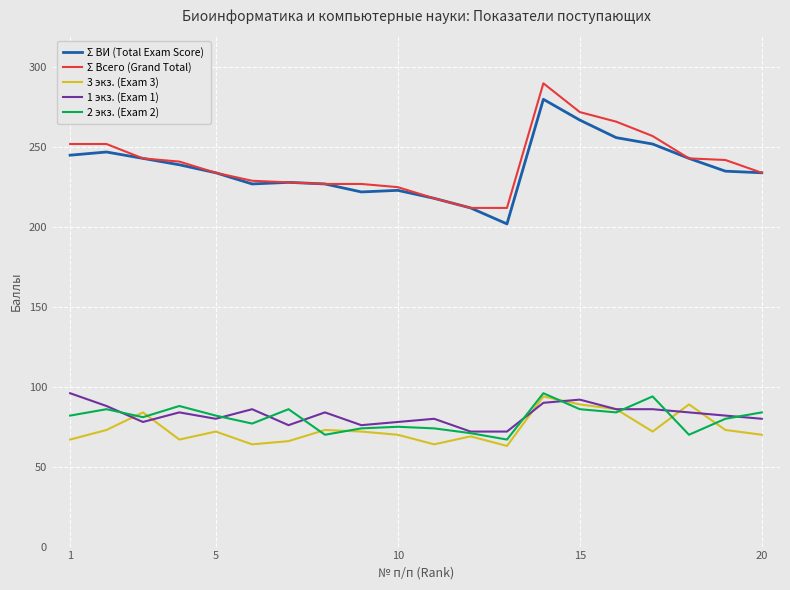

Does the chart have visible grid lines?

Yes